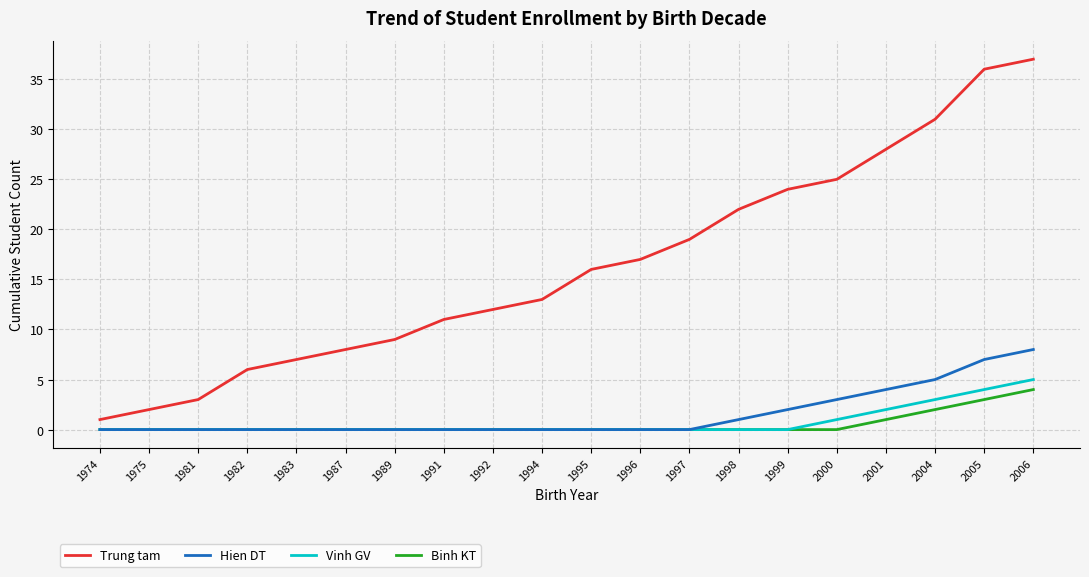

True or false: Trung tam and Vinh GV cross at least once.

False